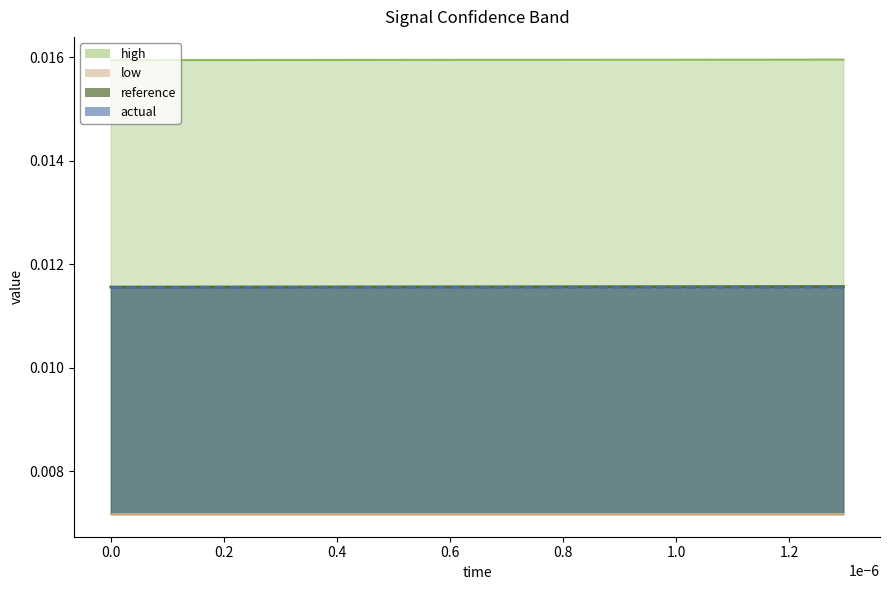

The reference series shows 0.0 at 29. True or false?

False